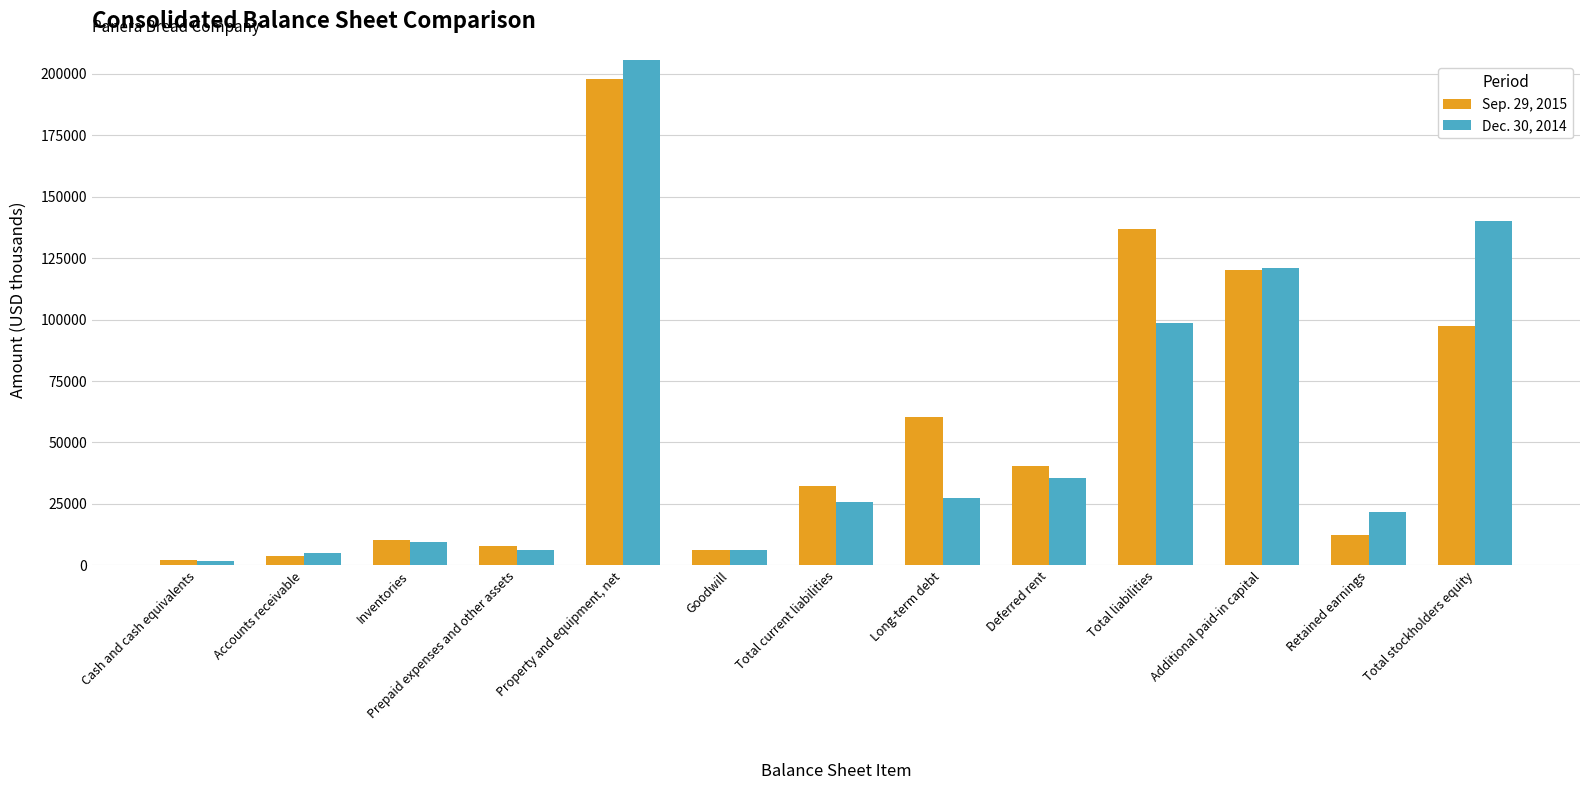

What is the sum of all Dec. 30, 2014 values?

705146